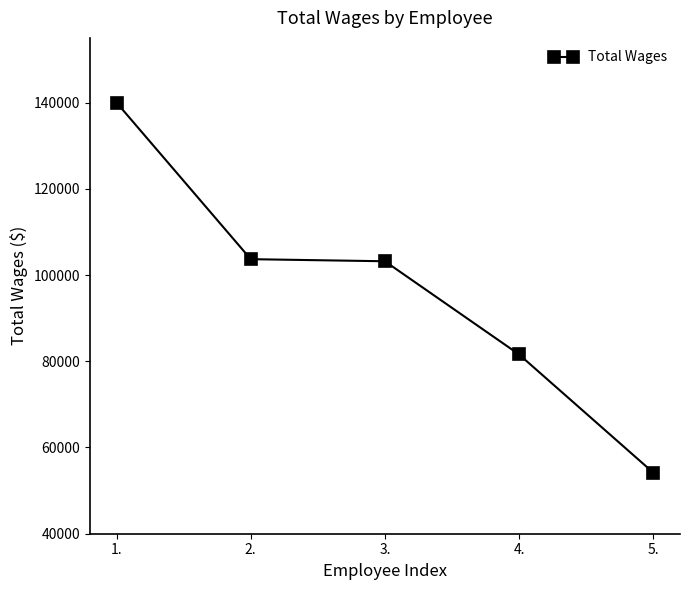

What is the difference between the values at 1. and 3.?

36783